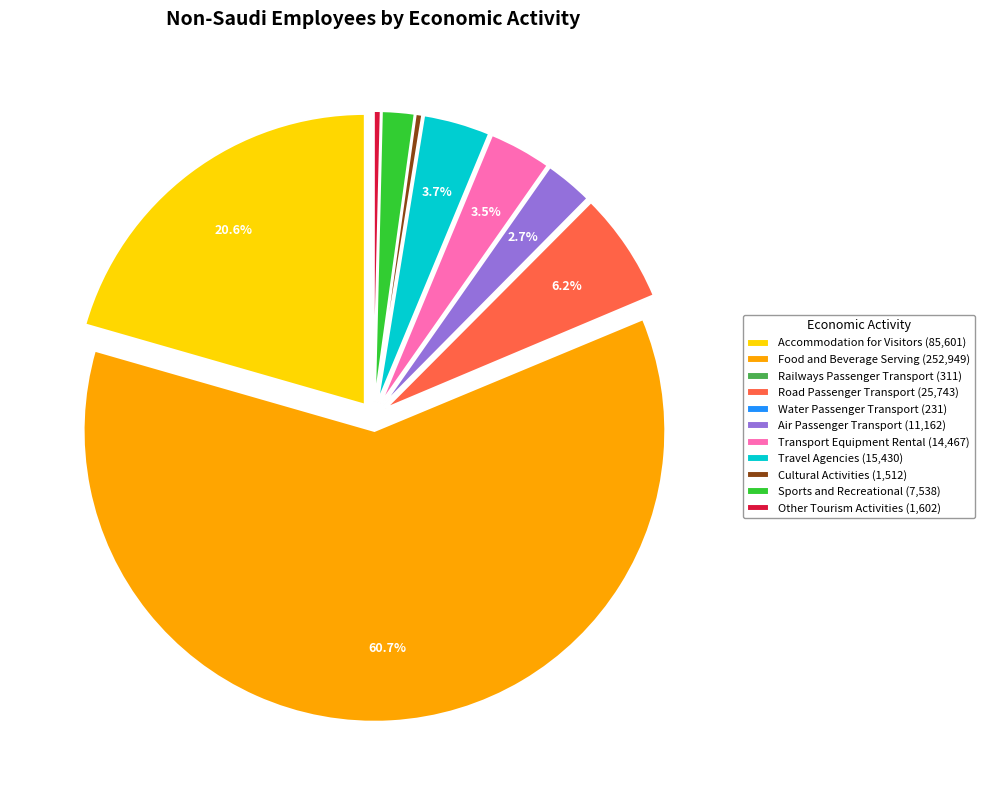

Does Air Passenger Transport (11,162) account for over 50% of the chart?

No